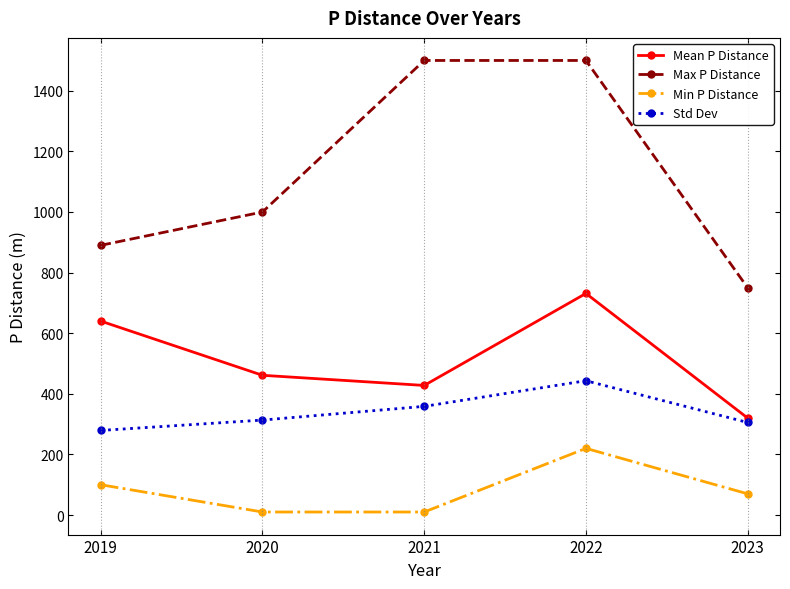

Which series has the largest total across all categories?

Max P Distance